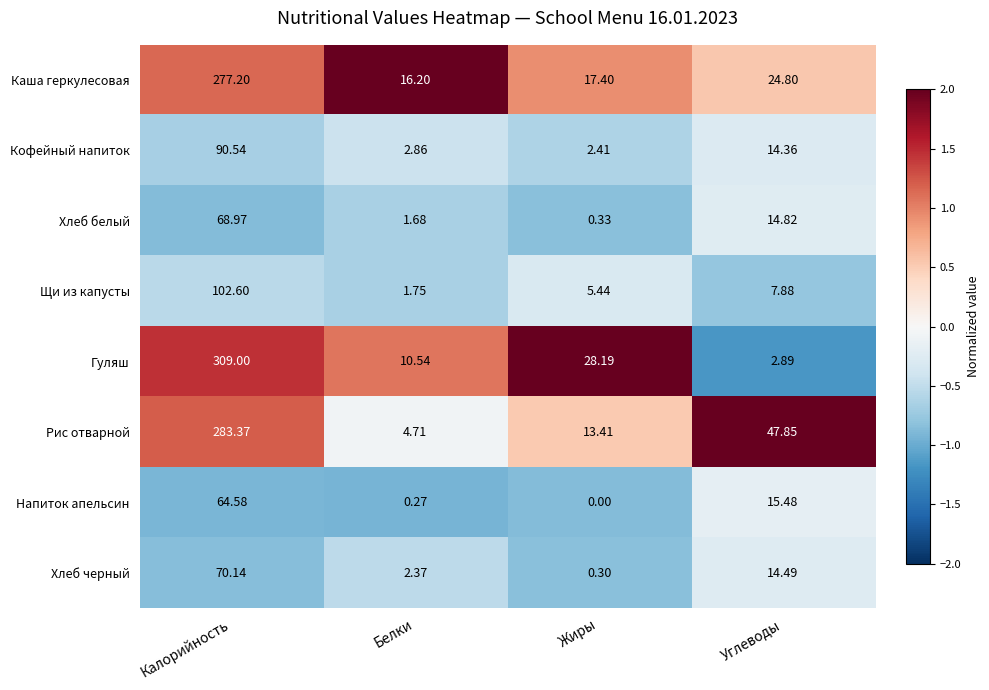

Which category has the highest value across all series?

Калорийность